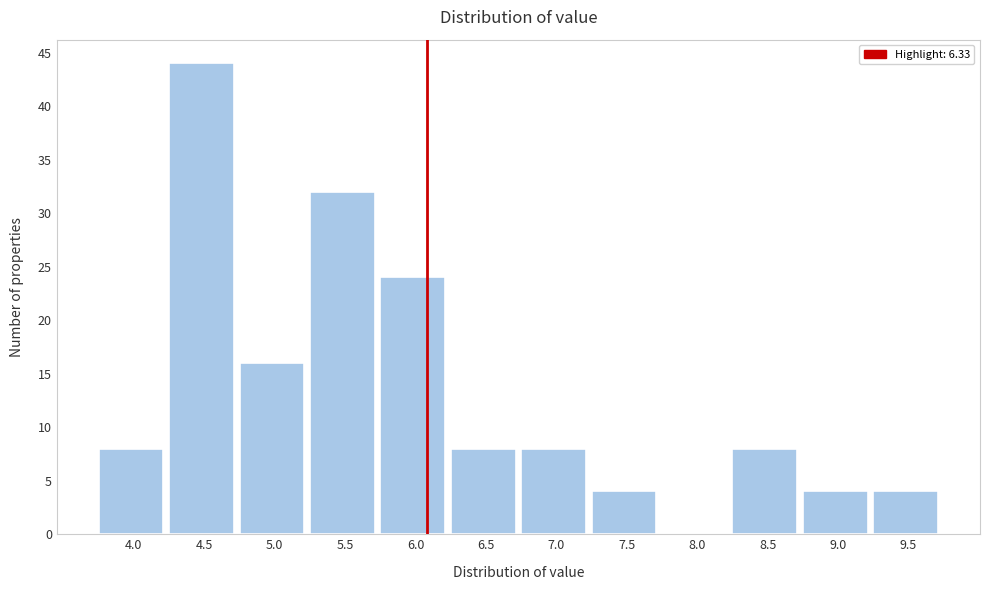

Reading left to right, transcribe all the data shown in this chart.

4.0=8	4.5=44	5.0=16	5.5=32	6.0=24	6.5=8	7.0=8	7.5=4	8.0=0	8.5=8	9.0=4	9.5=4